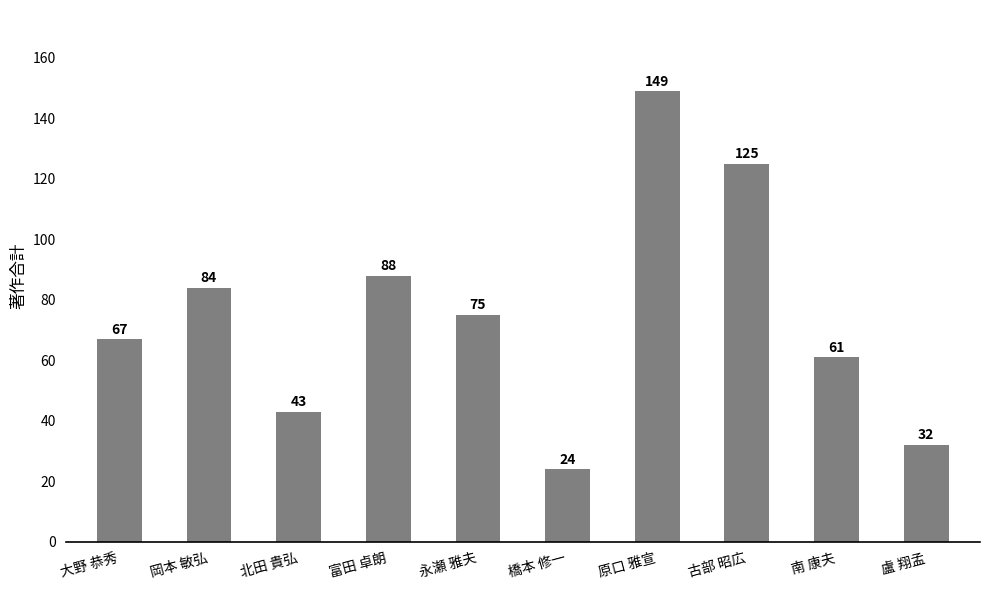

Count the number of categories in the chart.

10